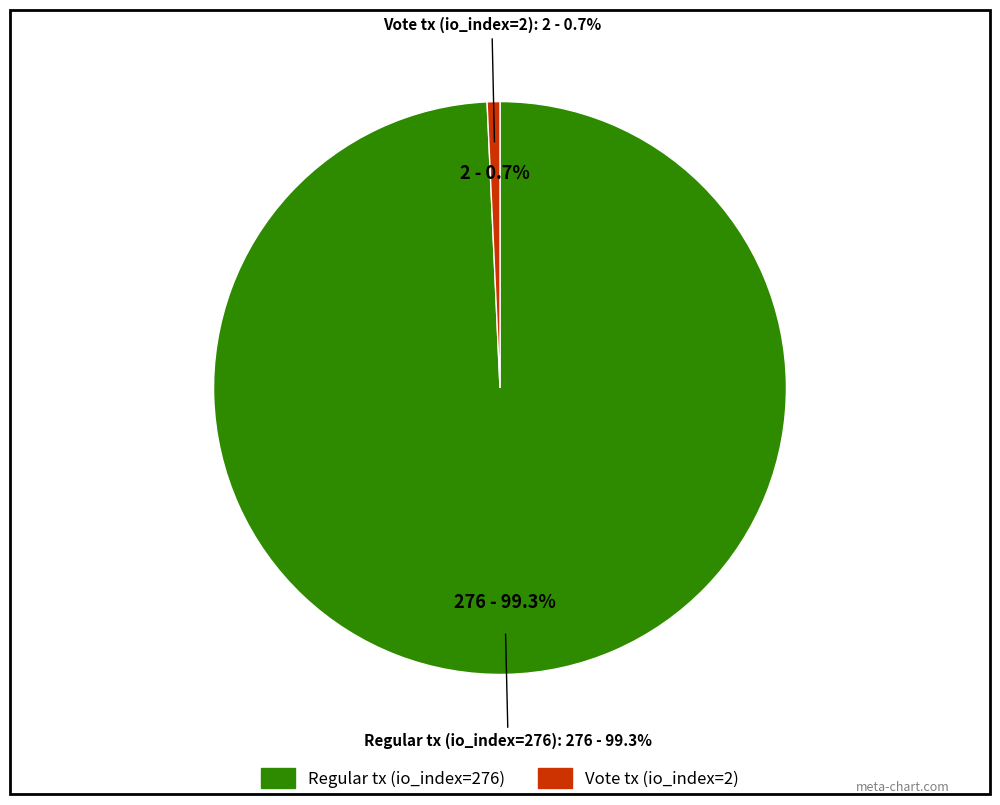

Rank the categories by value from lowest to highest.

Vote tx (io_index=2), Regular tx (io_index=276)